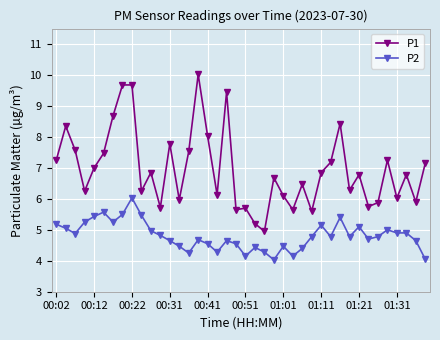

What is the lowest value of the P2 series?

4.0